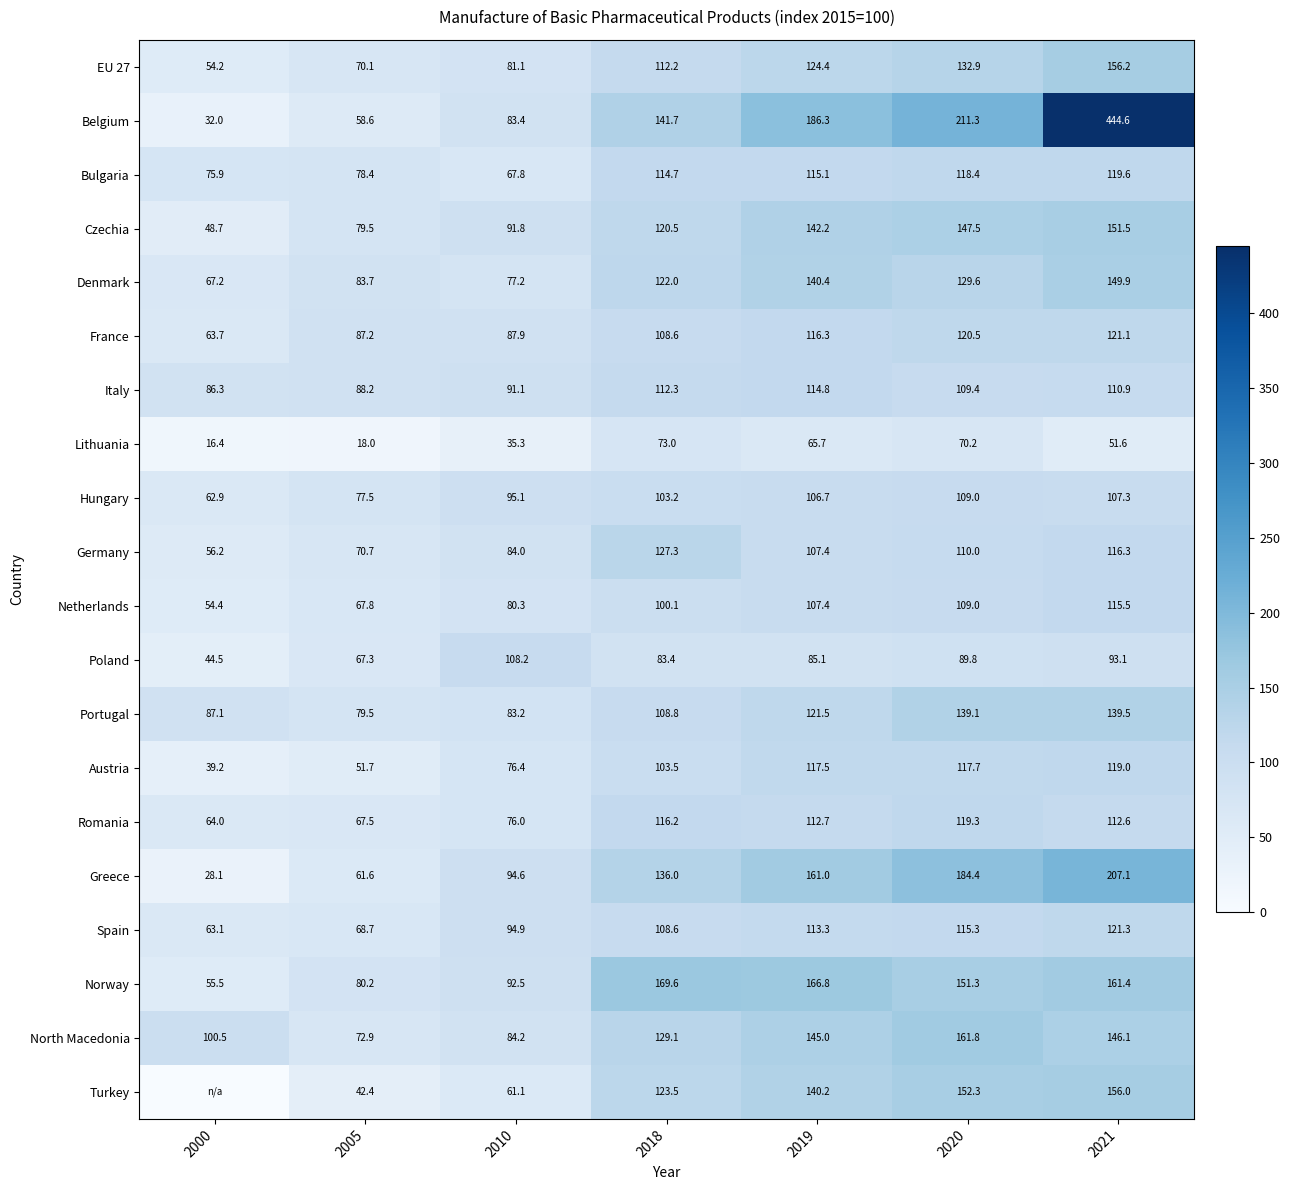

True or false: Netherlands has a value of 54.4 at 2000.

True